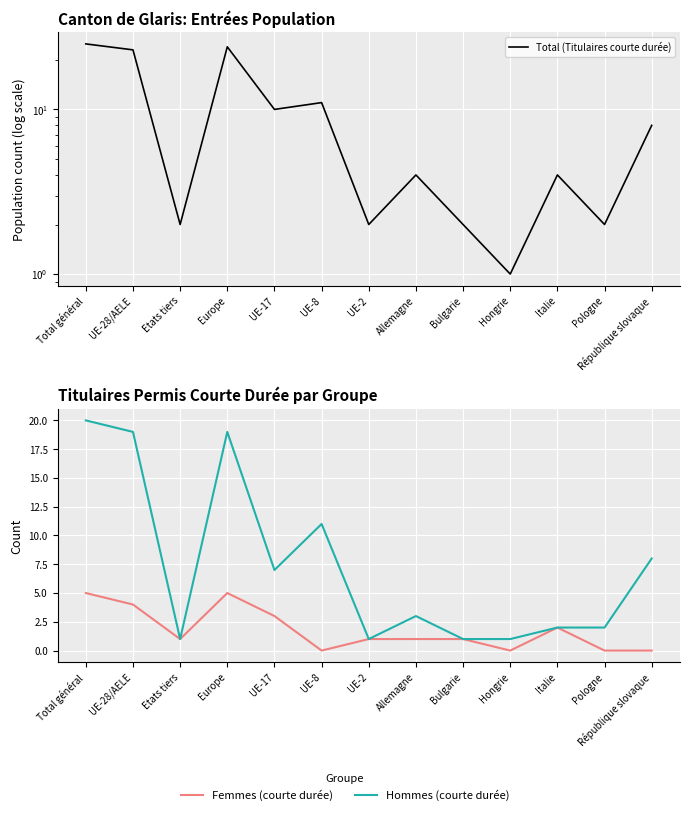

True or false: Femmes (courte durée) has a value of 0 at Italie.

False